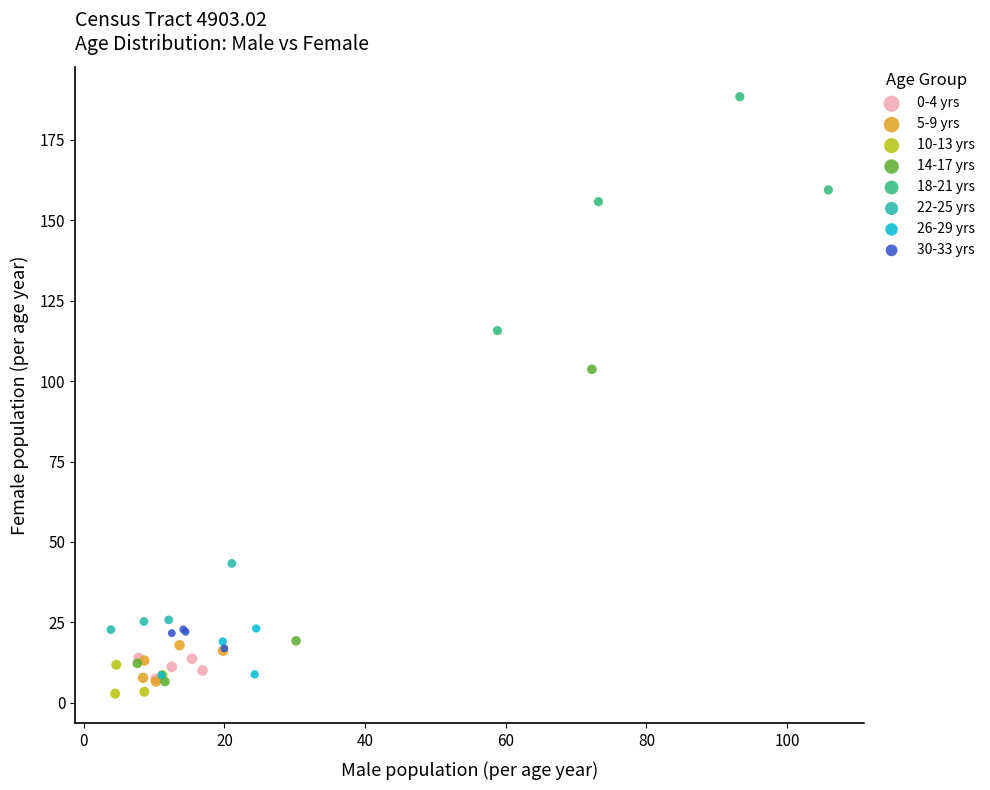

Which series has the largest Y range (max minus min)?

14-17 yrs